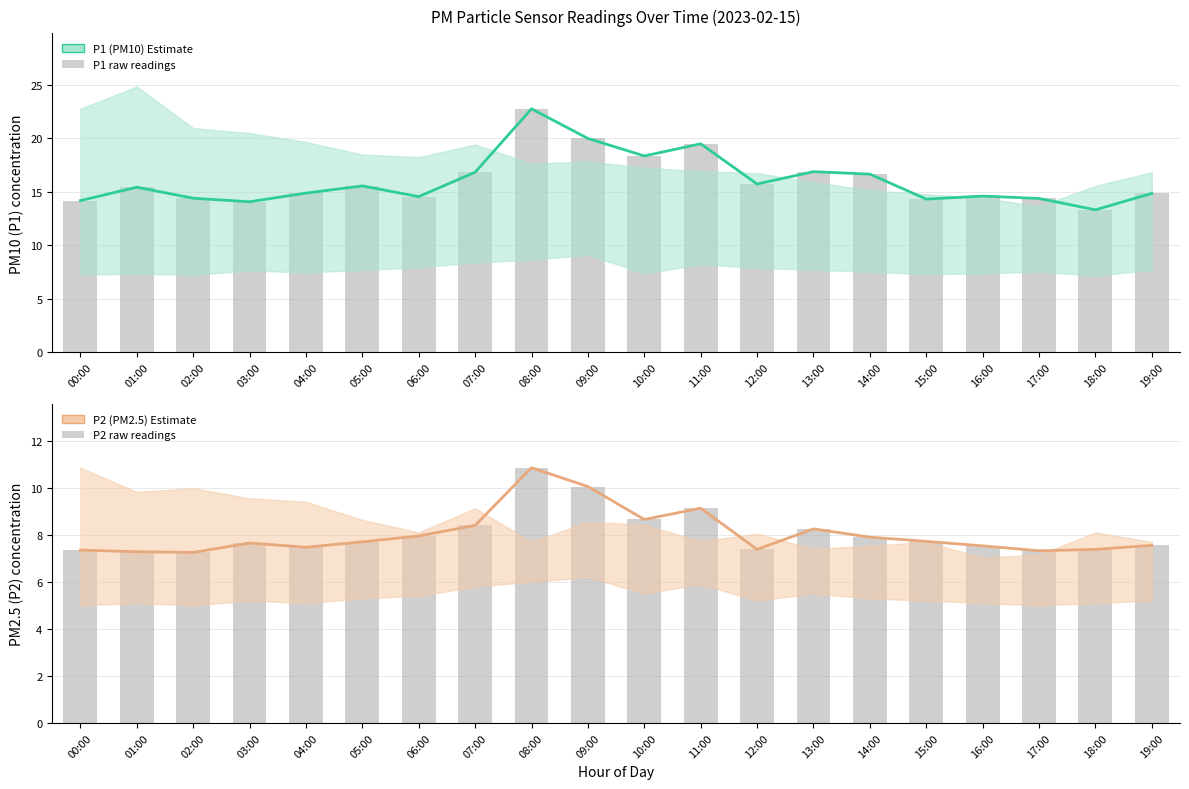

What is the spread (max minus min) of values at 15:00?

6.6